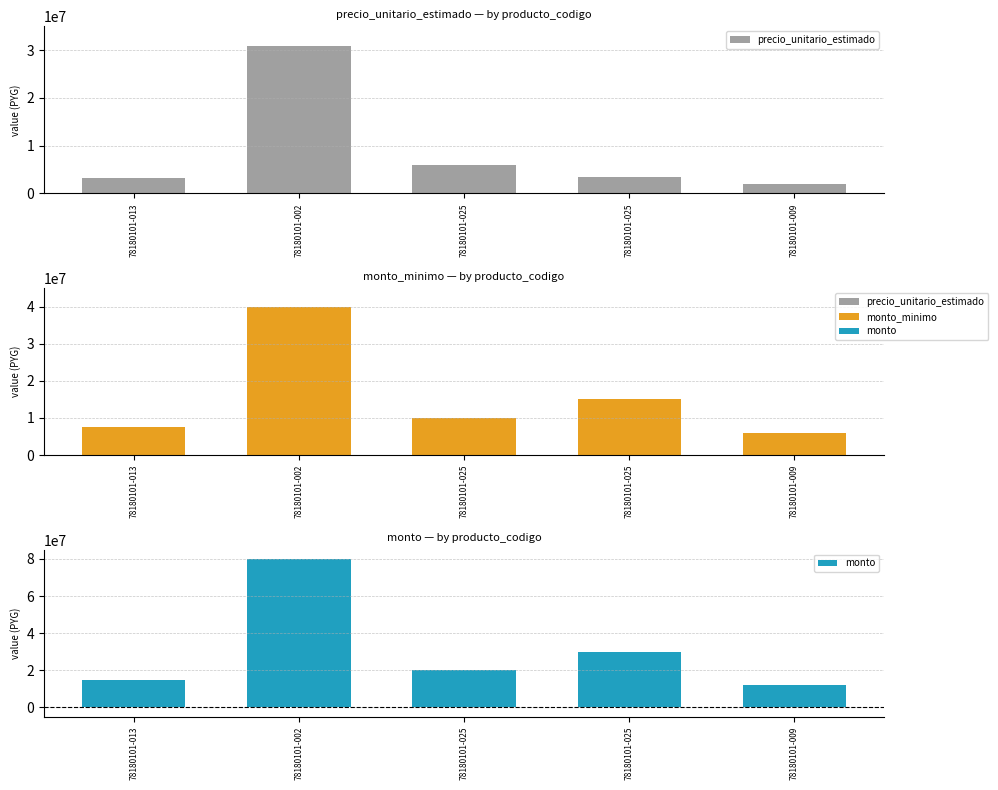

Where is precio_unitario_estimado nearest to the value 16481979?

78180101-025